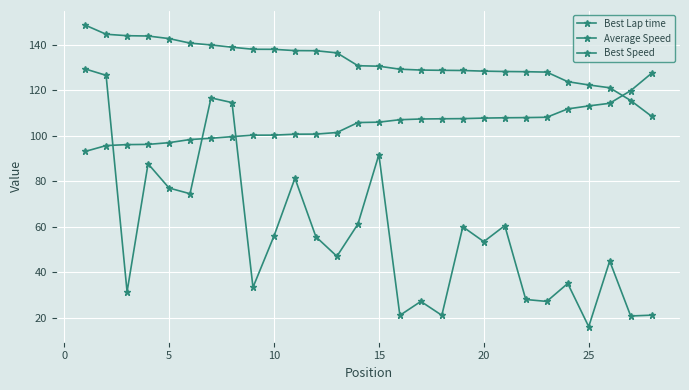

Is this an area chart (filled region under the line)?

No